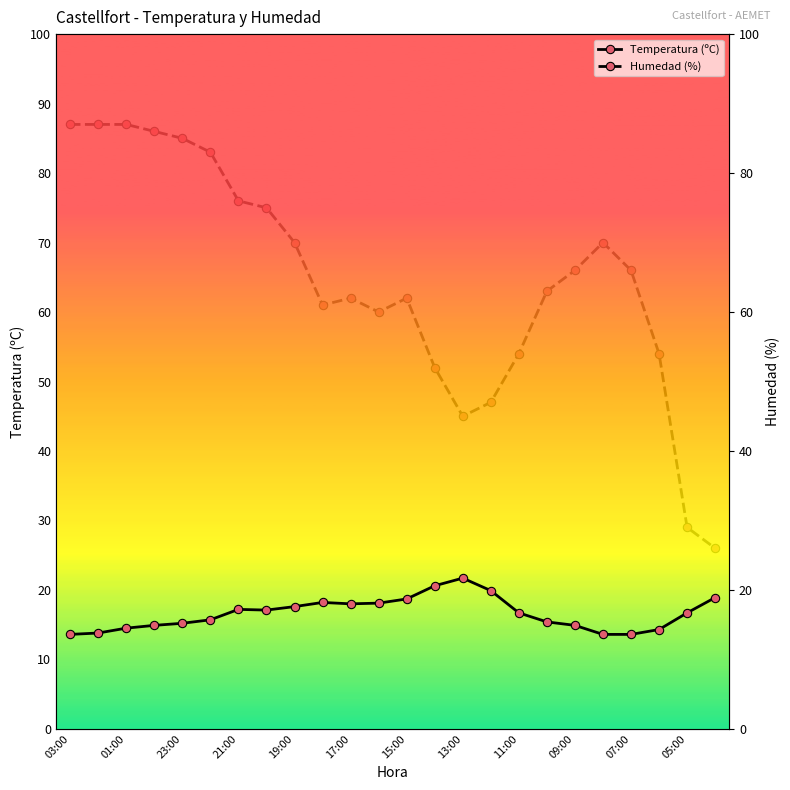

How many lines are shown in the chart?

2